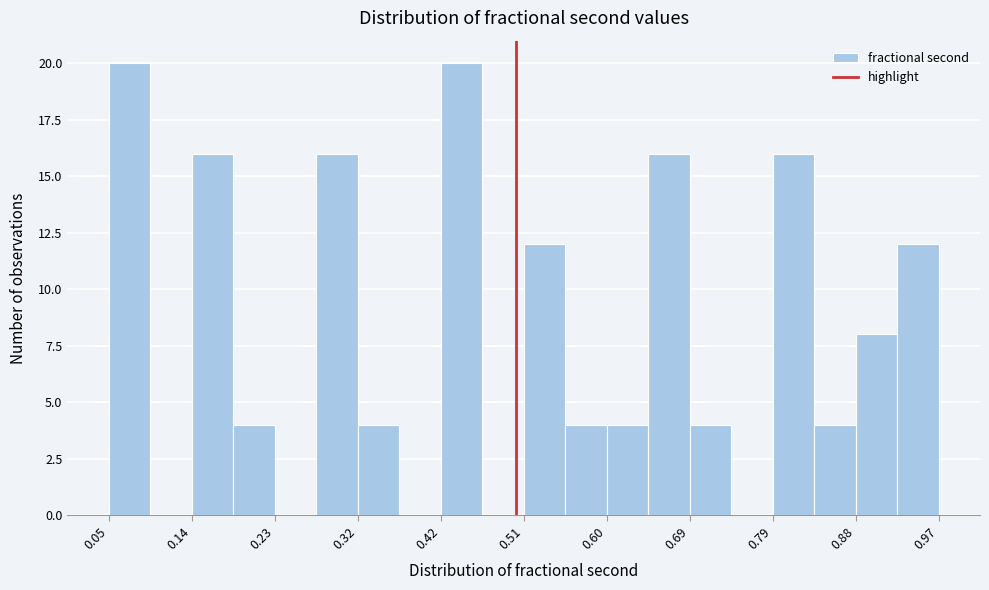

What is the height of the bar covering 0.55 to 0.60 on the x-axis? Neither the bar edges nor the heights are printed on the chart, so give them approximately, as read against the axes.

4